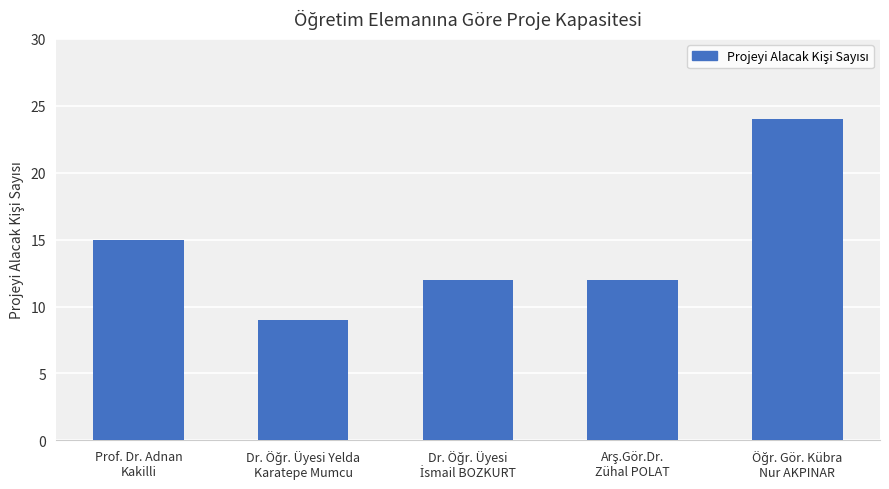

What is the smallest value displayed?

9